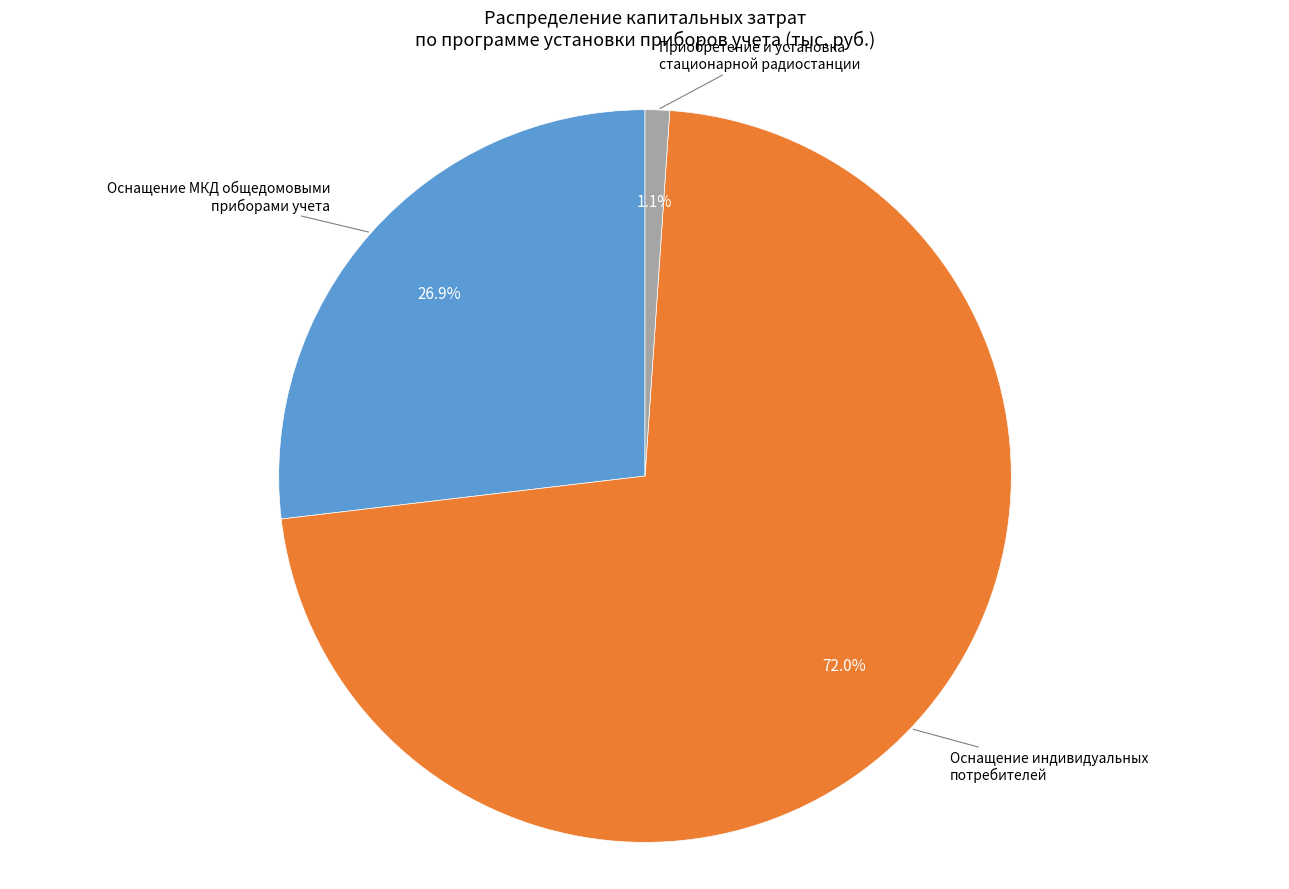

Is there any slice that represents more than half of the pie?

Yes